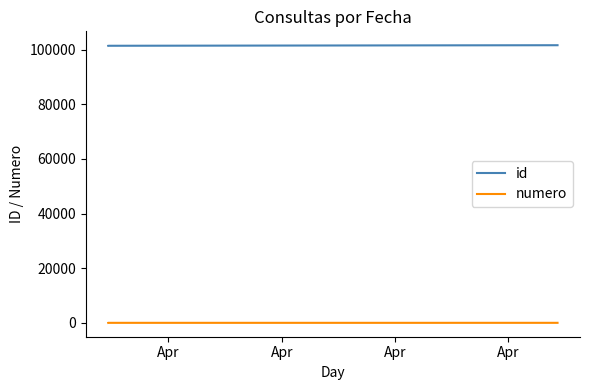

Which series has the largest total across all categories?

id